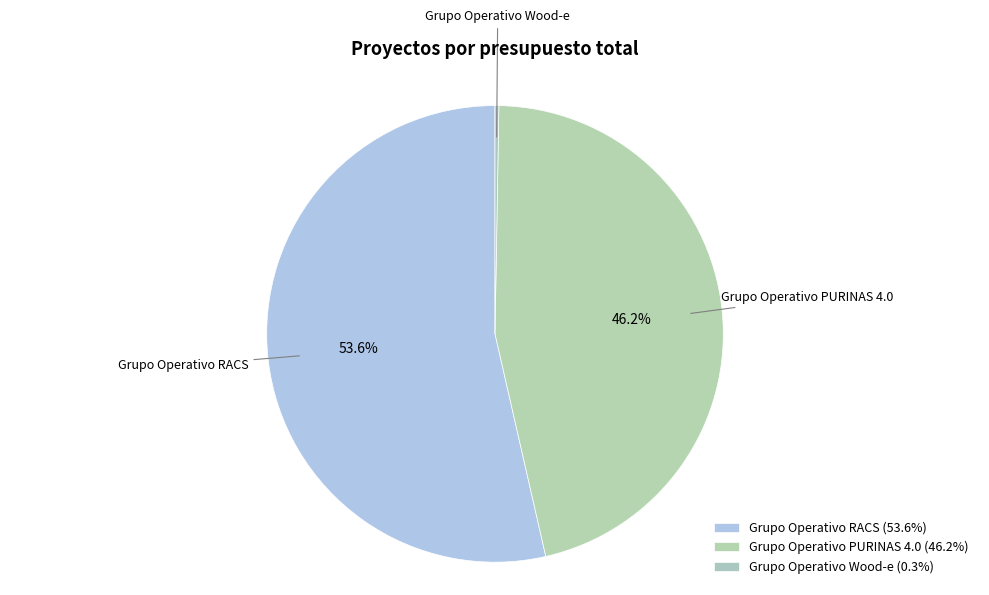

Which slice is the largest?

Grupo Operativo RACS